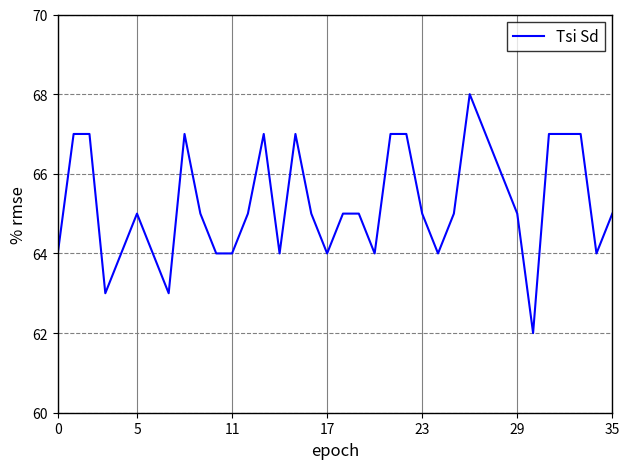

How many lines are shown in the chart?

1